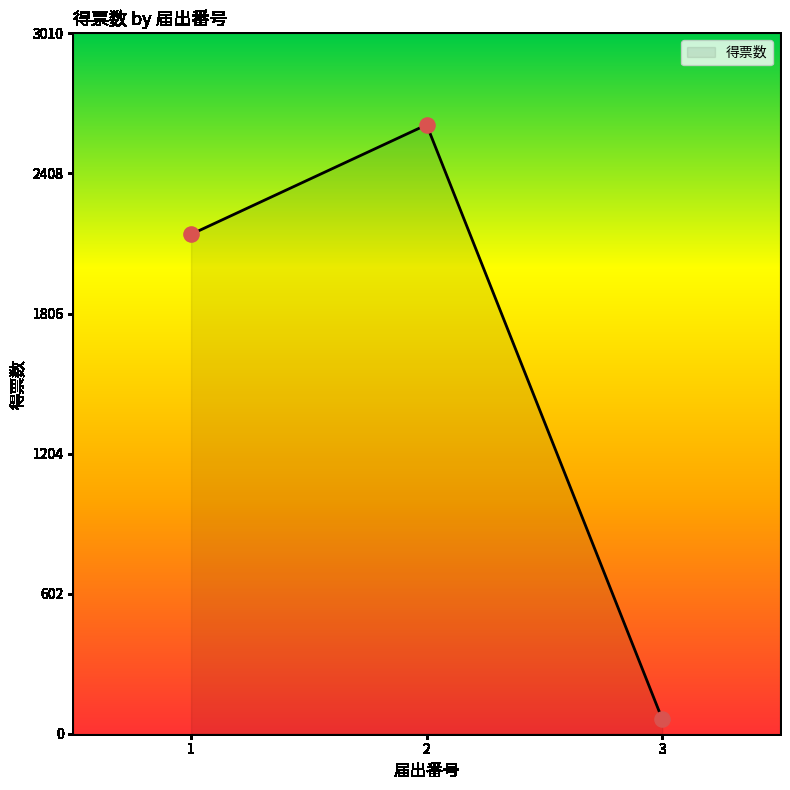

What is the change in value from 1 to 2?

+471